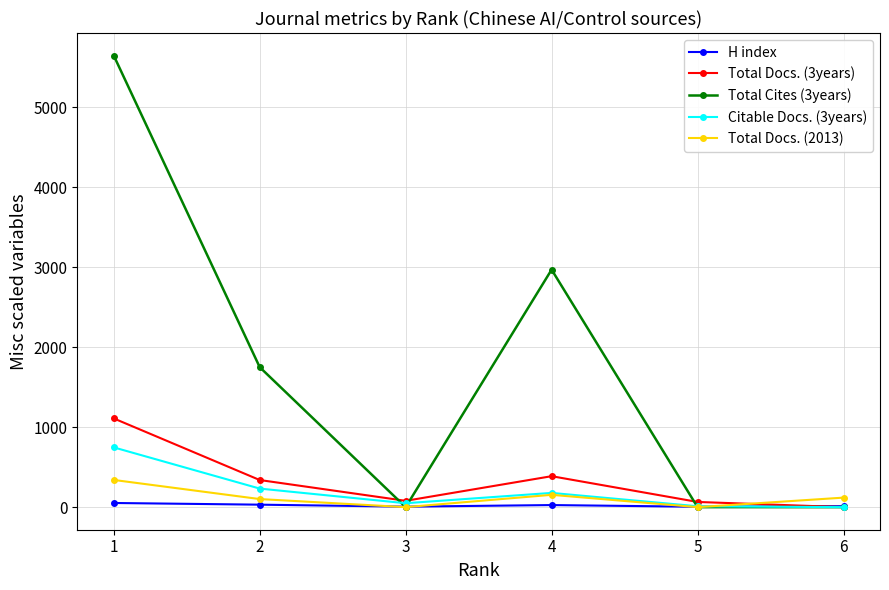

Rank the series by their maximum value, from highest to lowest.

Total Cites (3years), Total Docs. (3years), Citable Docs. (3years), Total Docs. (2013), H index